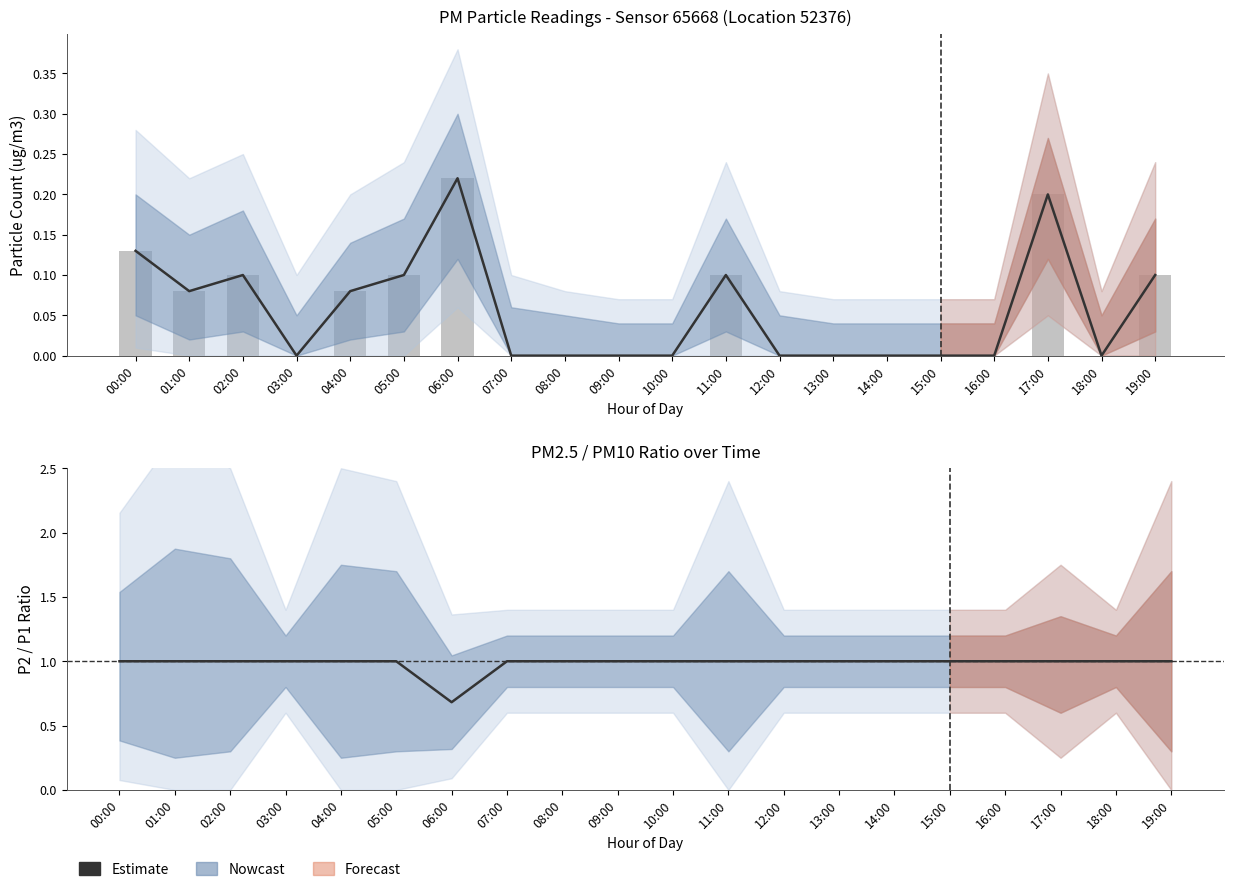

At which category is the sum across all series the highest?

17:00